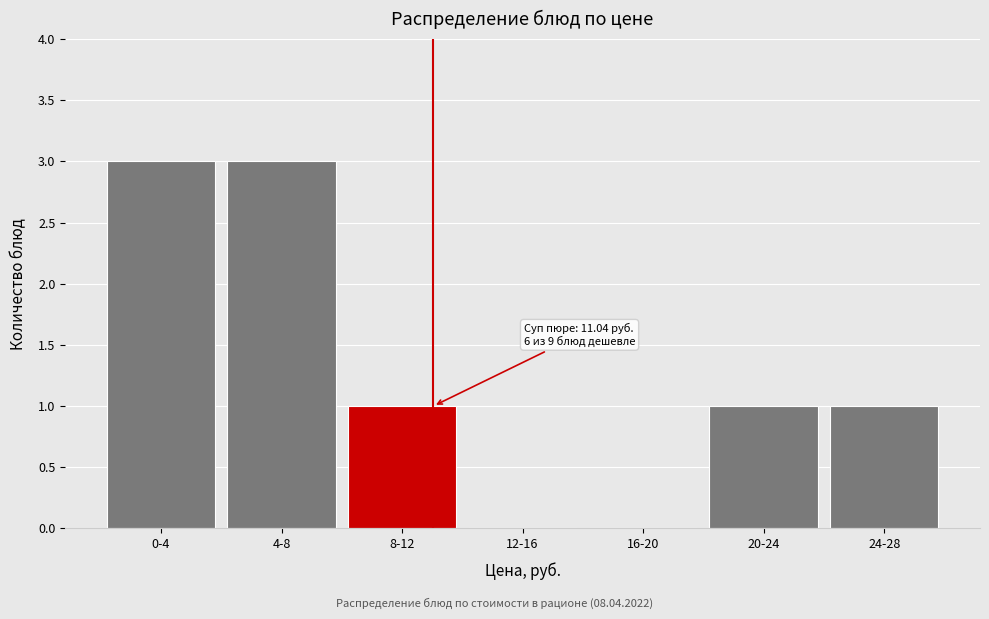

Reading left to right, what are all the values shown in this chart?

0-4=3	4-8=3	8-12=1	12-16=0	16-20=0	20-24=1	24-28=1